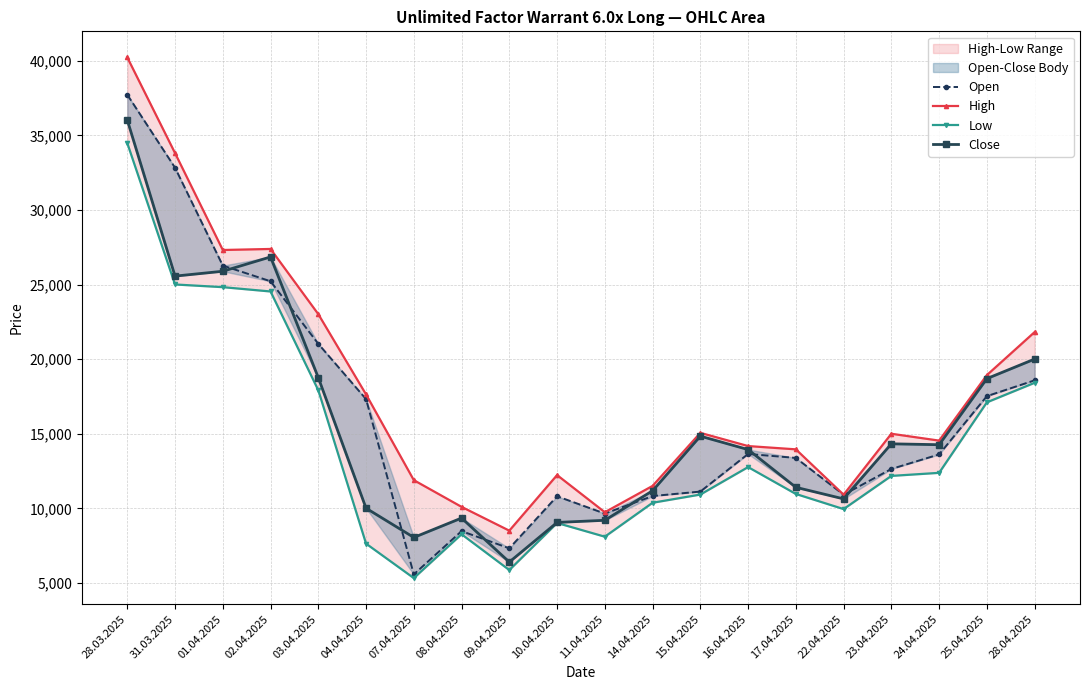

Between 23.04.2025 and 10.04.2025, which is larger?

23.04.2025